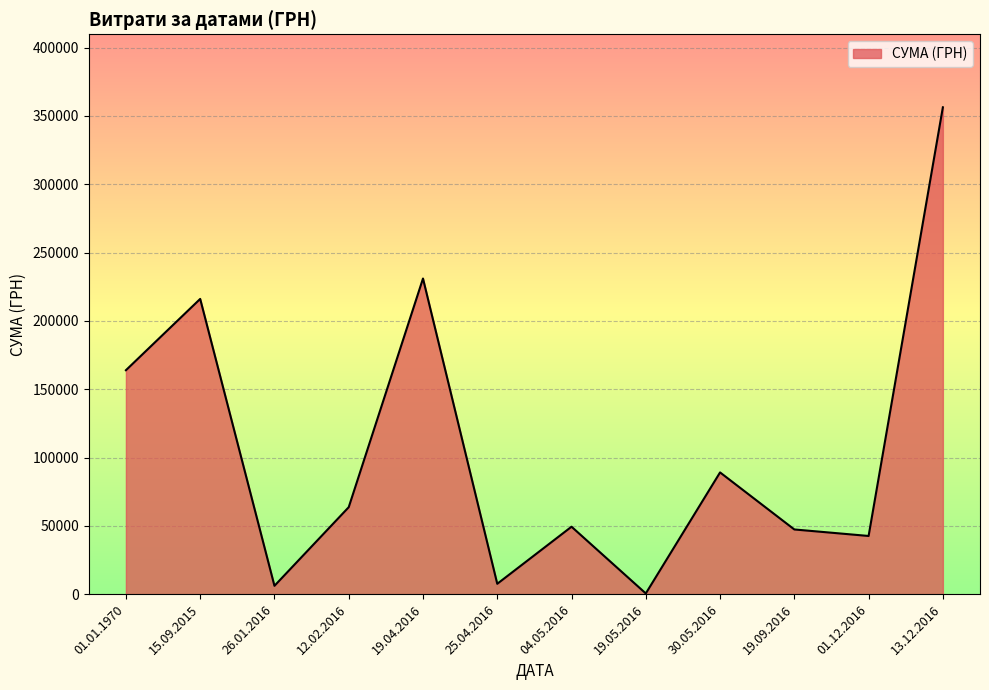

What is the ratio of the value at 13.12.2016 to the value at 19.09.2016?

7.5